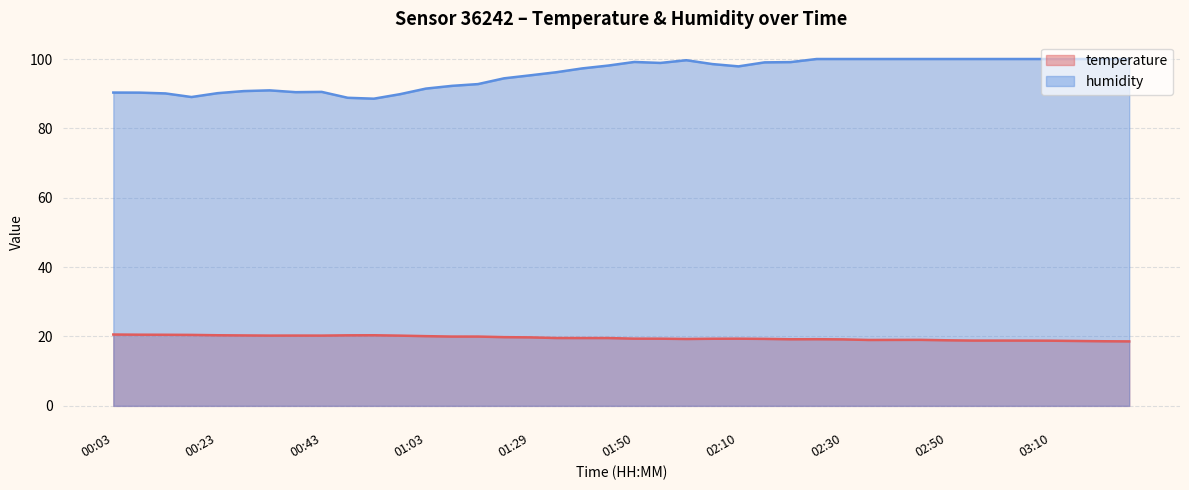

True or false: temperature and humidity intersect in this chart.

False